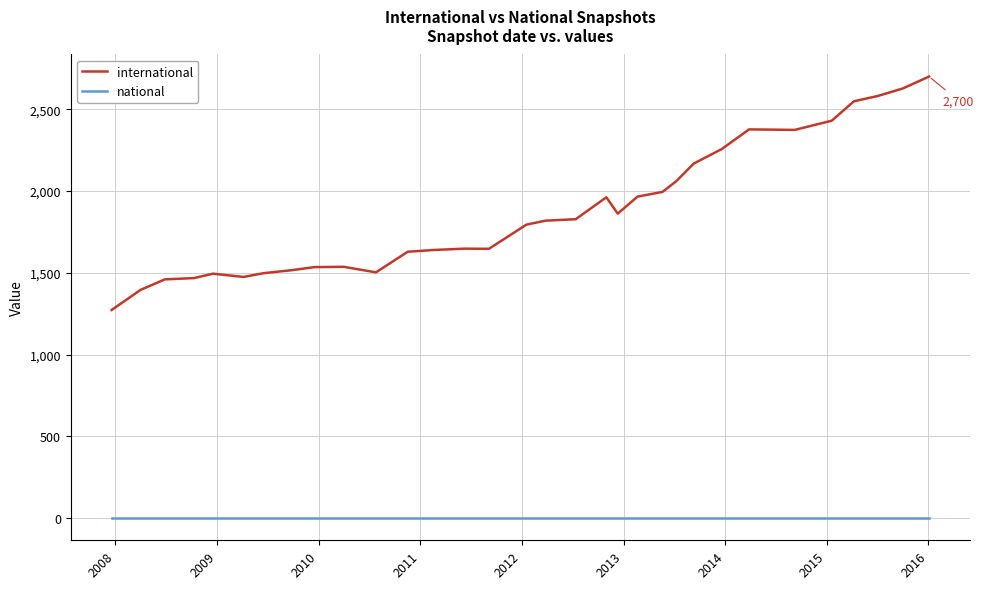

True or false: international and national intersect in this chart.

False